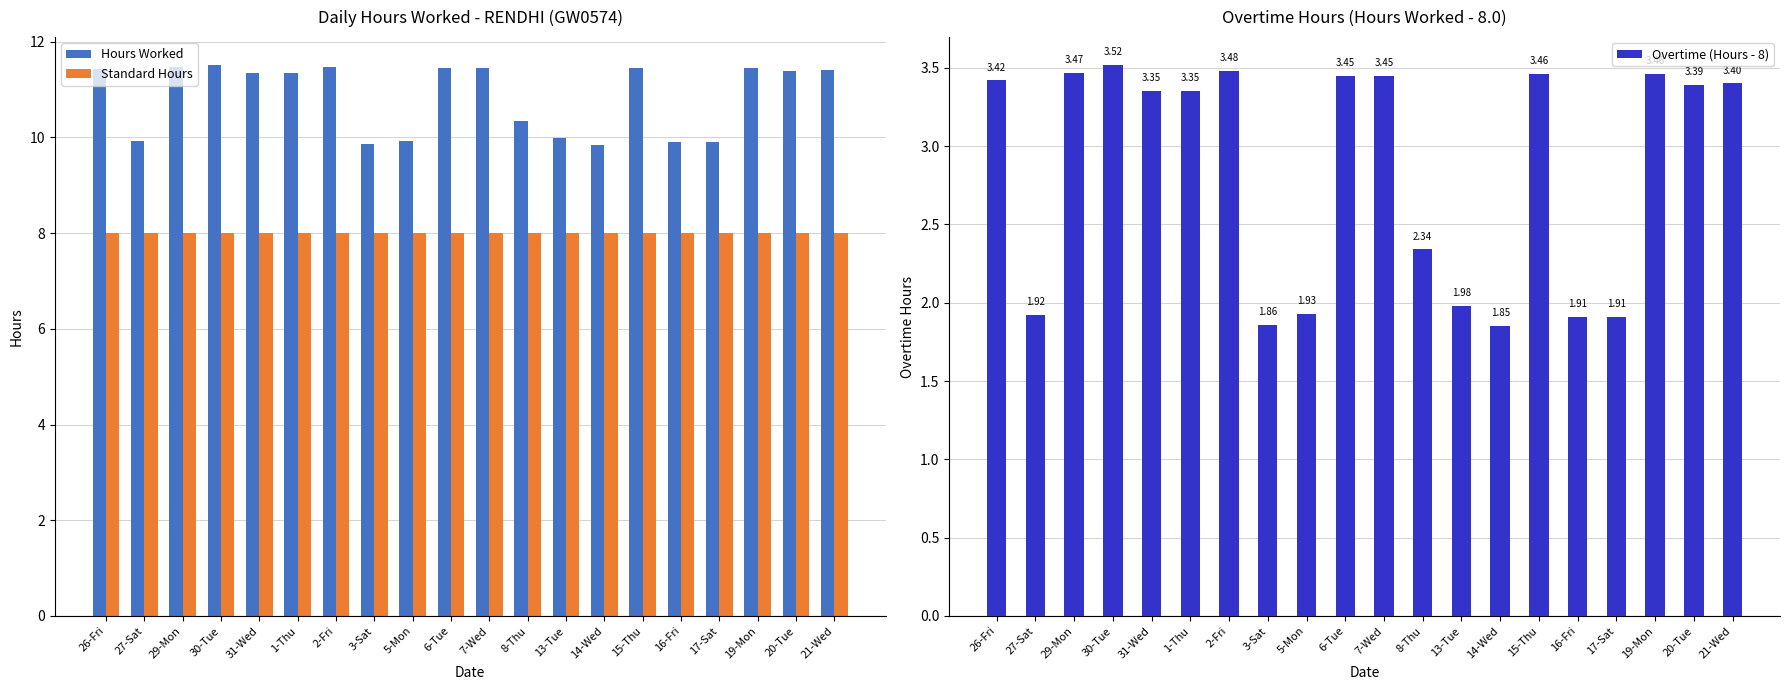

At how many categories does at least one series exceed 3?

20